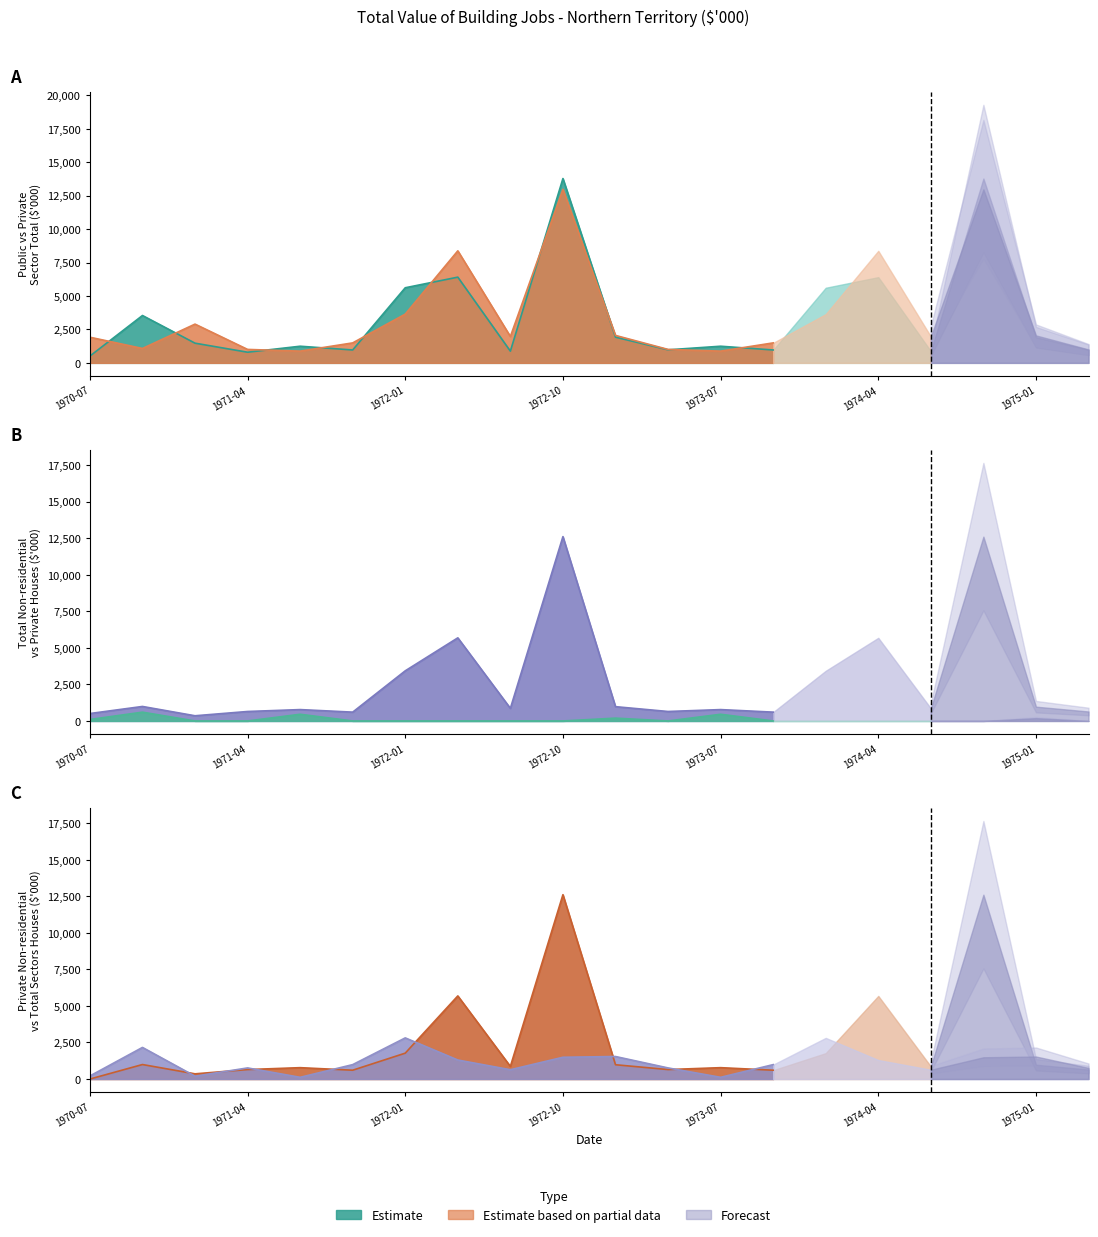

At which category does Total Non-residential reach its first local peak?

1970-10